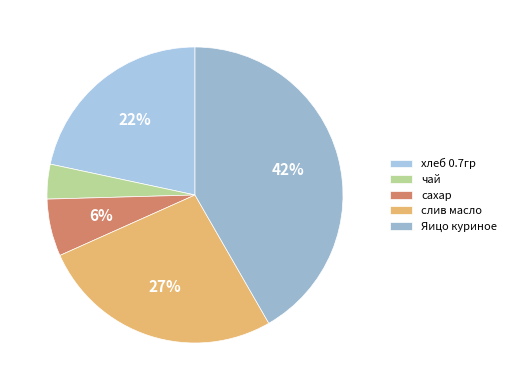

How many slices are in this pie chart?

5